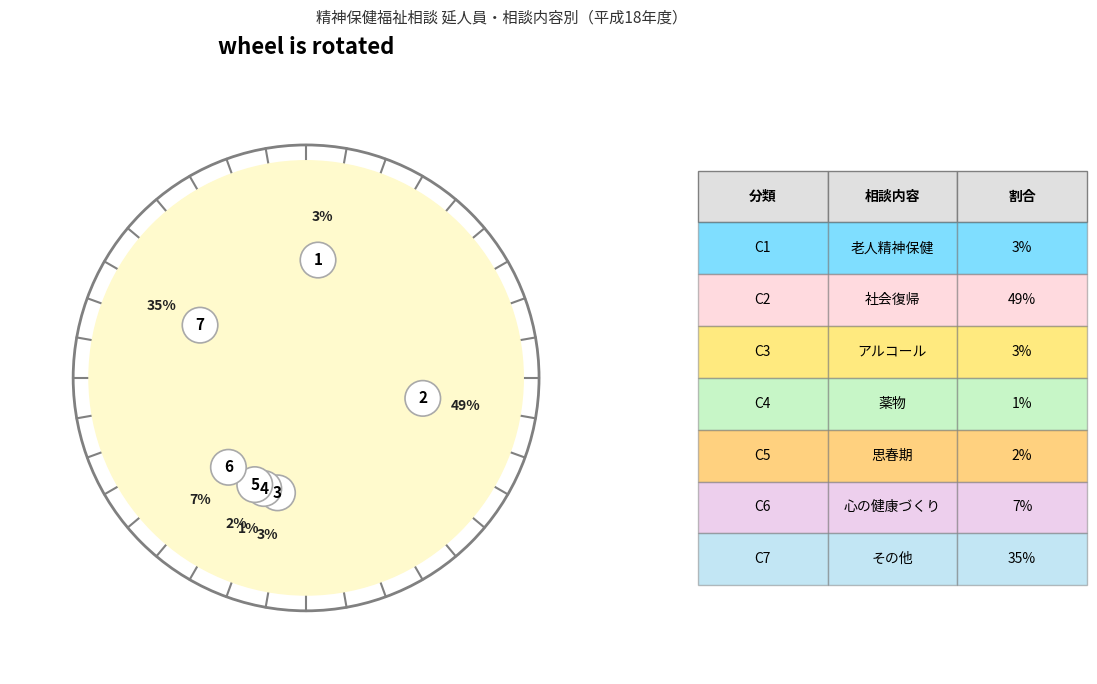

Which slice is the smallest?

薬物